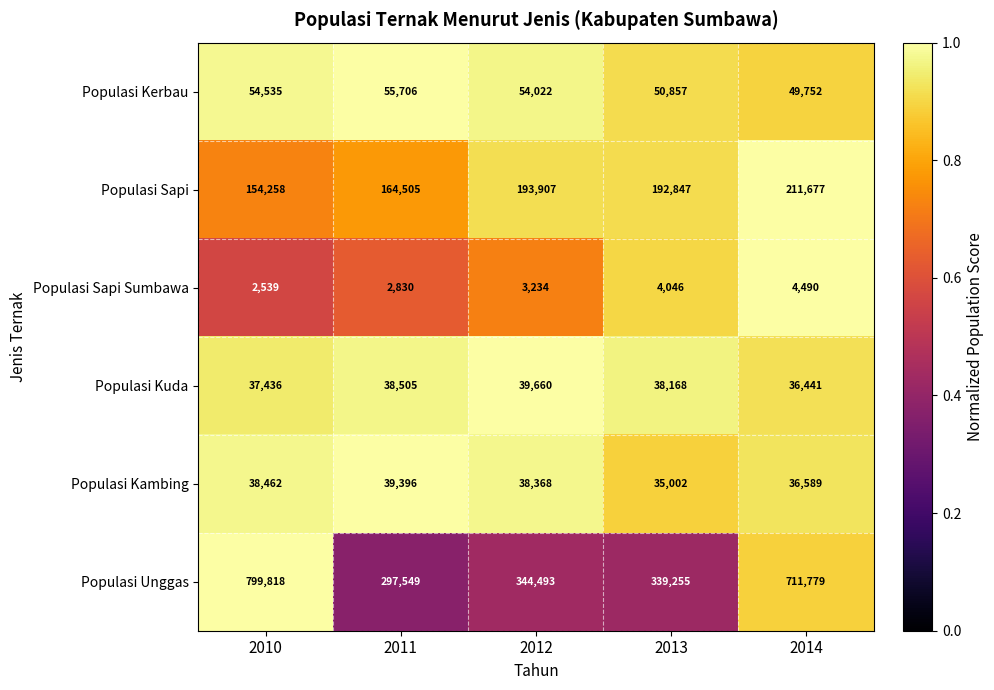

What is the spread (max minus min) of values at 2011?

294719